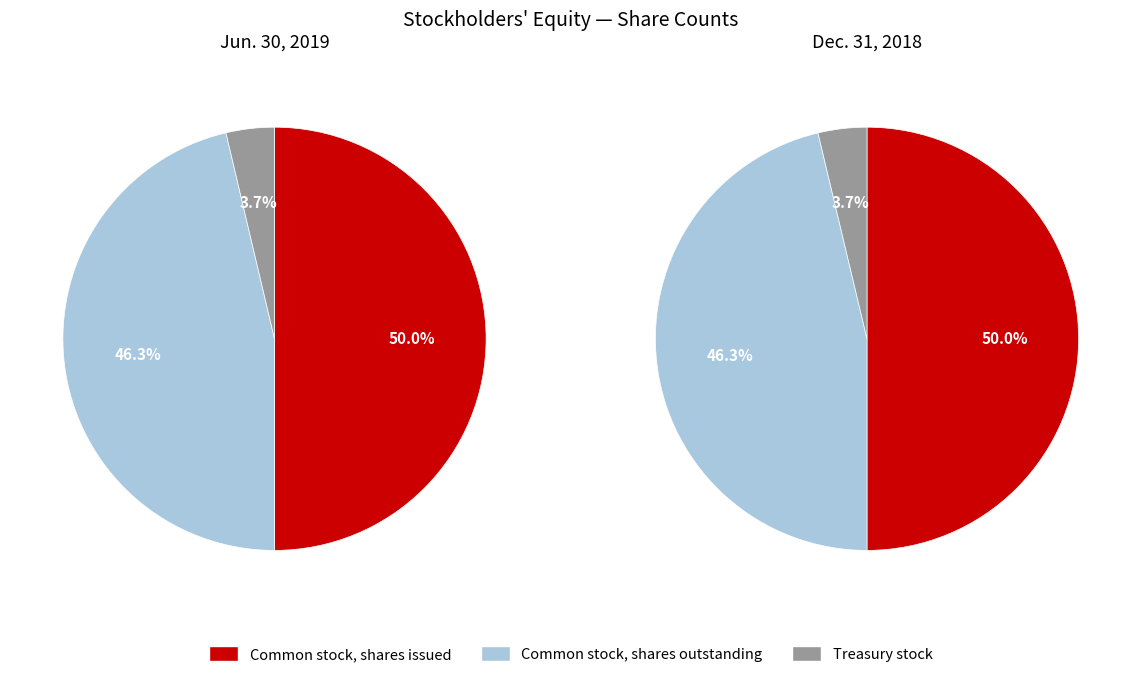

Does Treasury stock represent more than half of the total?

No